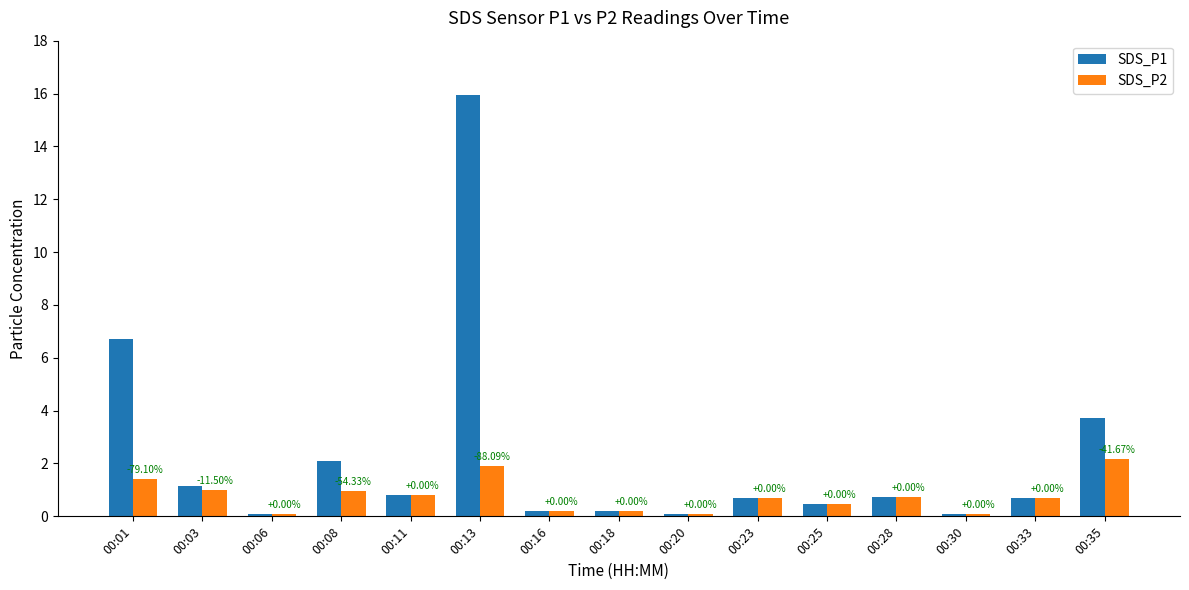

What is the maximum value shown in the chart?

15.9